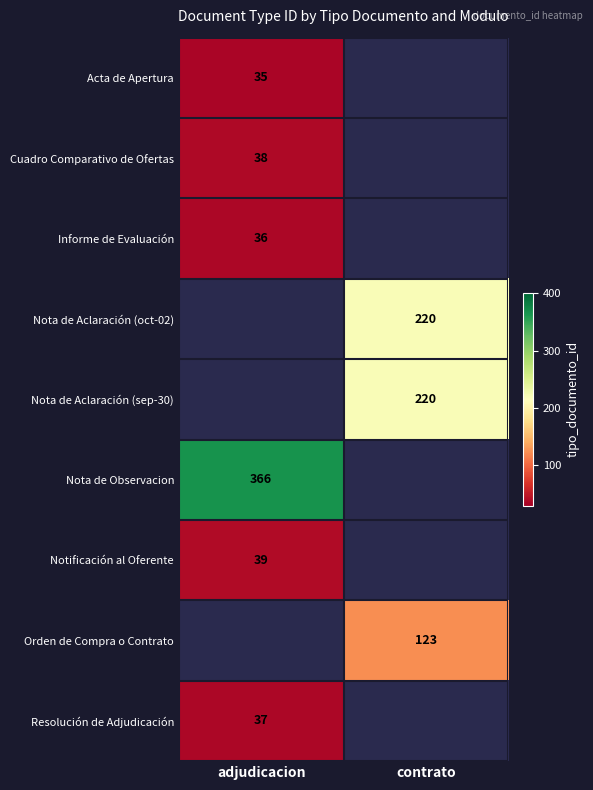

Is the value of Resolución de Adjudicación at adjudicacion greater than the value of Informe de Evaluación at adjudicacion?

Yes